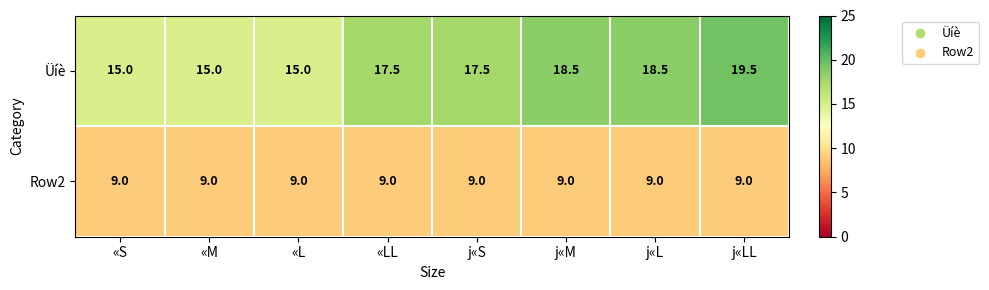

Which series has the widest spread of values?

Üíè